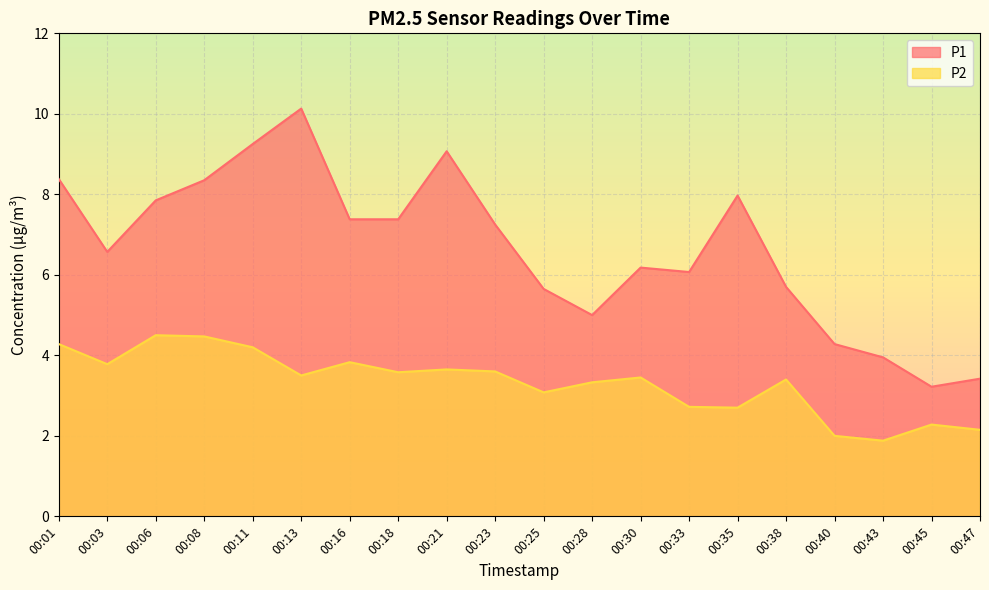

True or false: P1 has more than 1 interior local peaks.

True